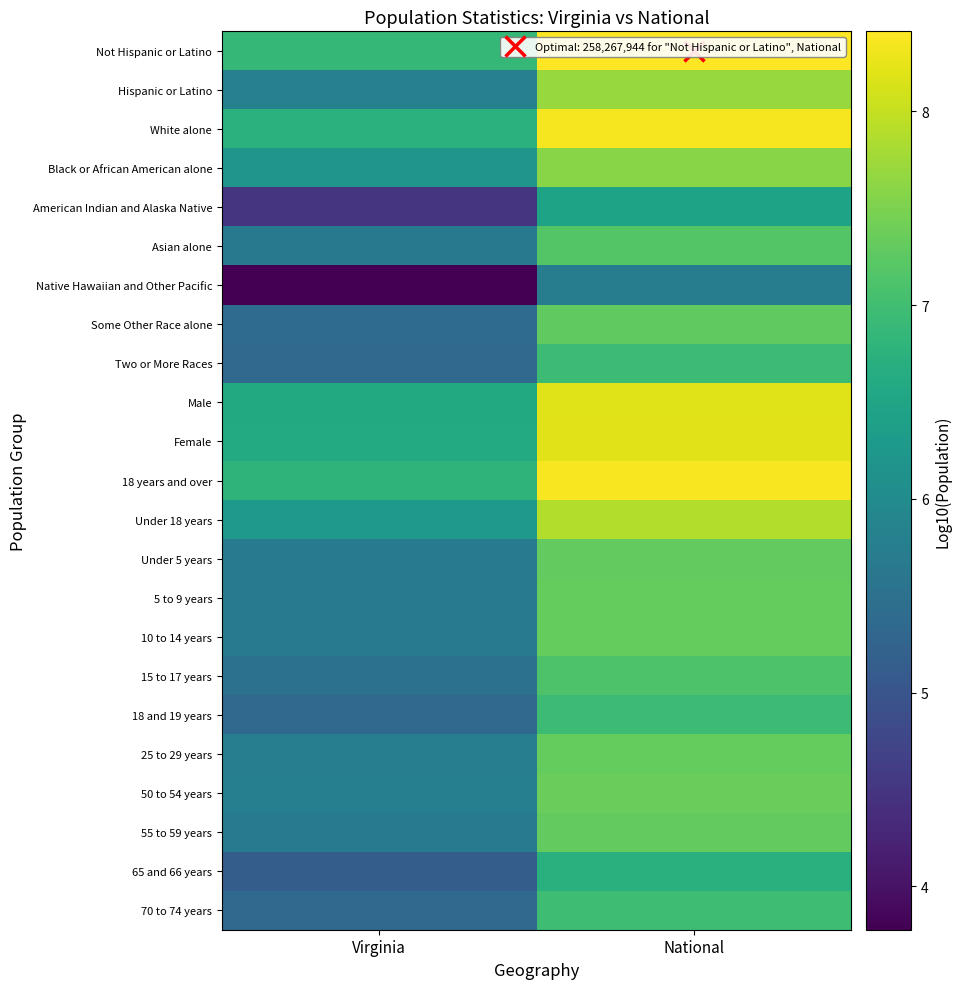

How many categories are shown in the chart?

2